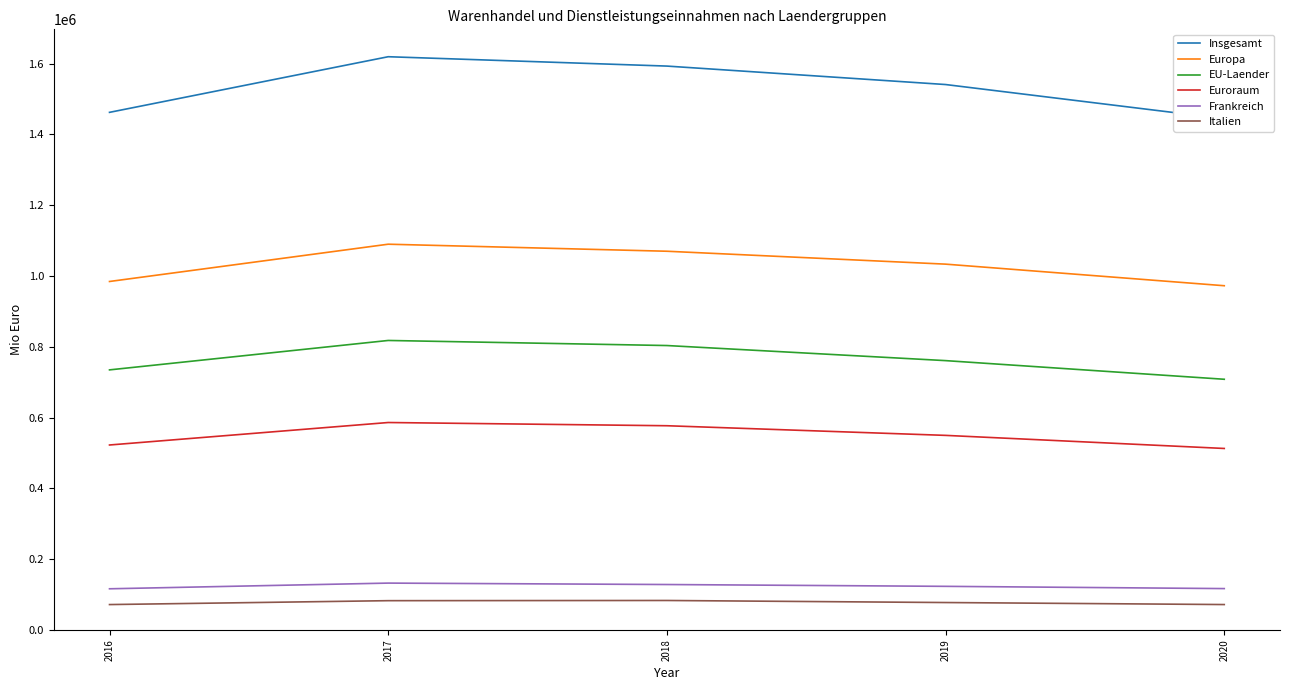

Does the chart display data point markers on the line(s)?

No